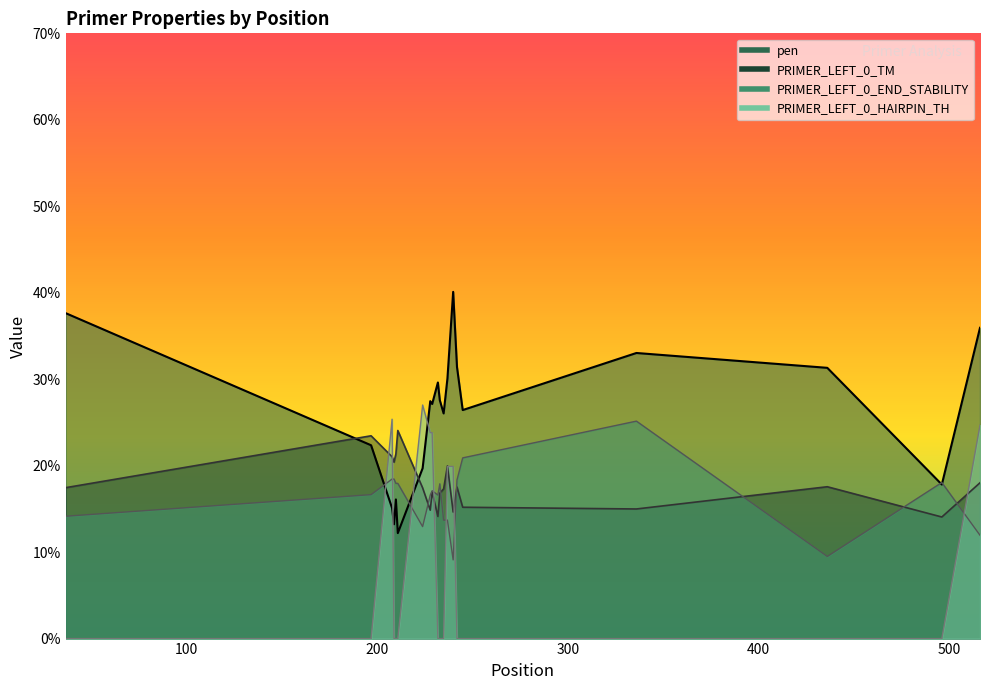

What is the average value of the pen series?

26.0